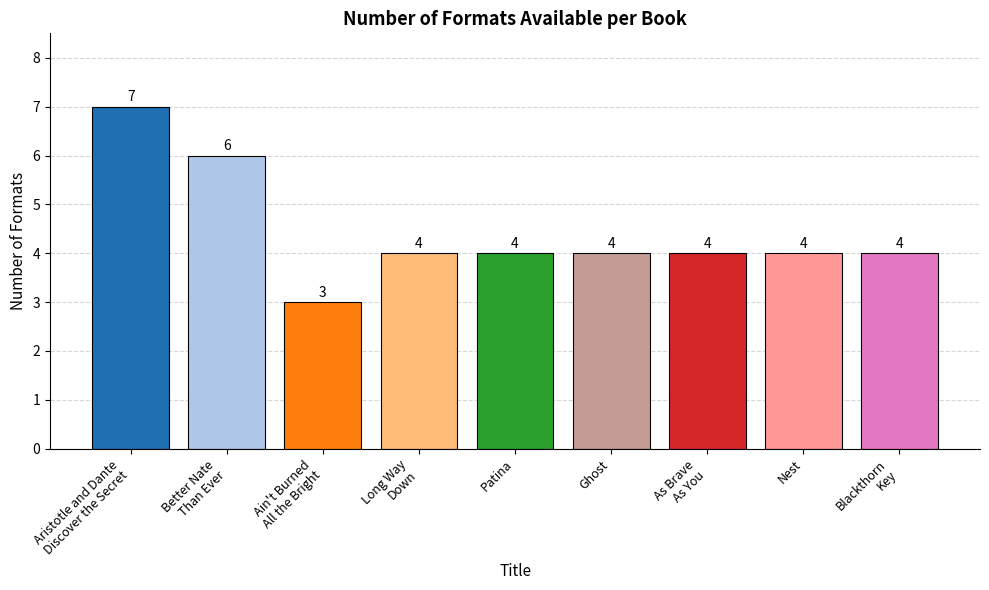

What is the average value?

4